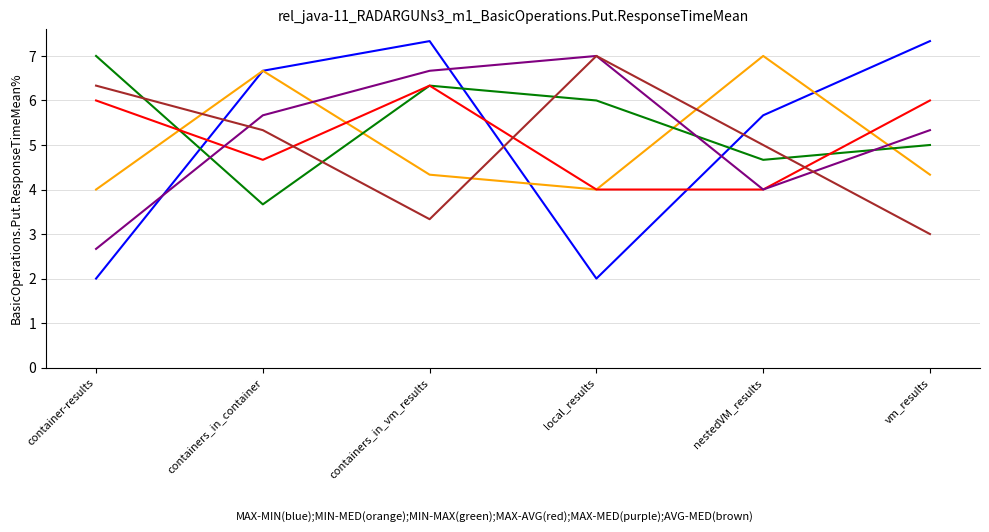

What is the minimum value shown in the chart?

2.0